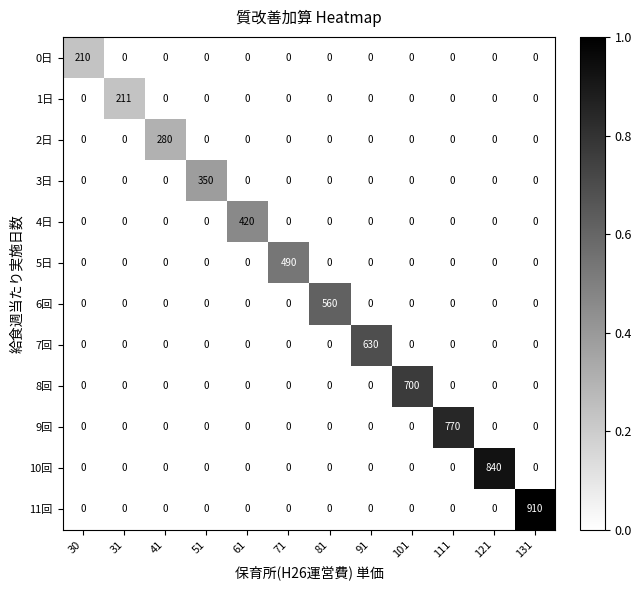

The value of 6回 at 81 is 279. True or false?

False